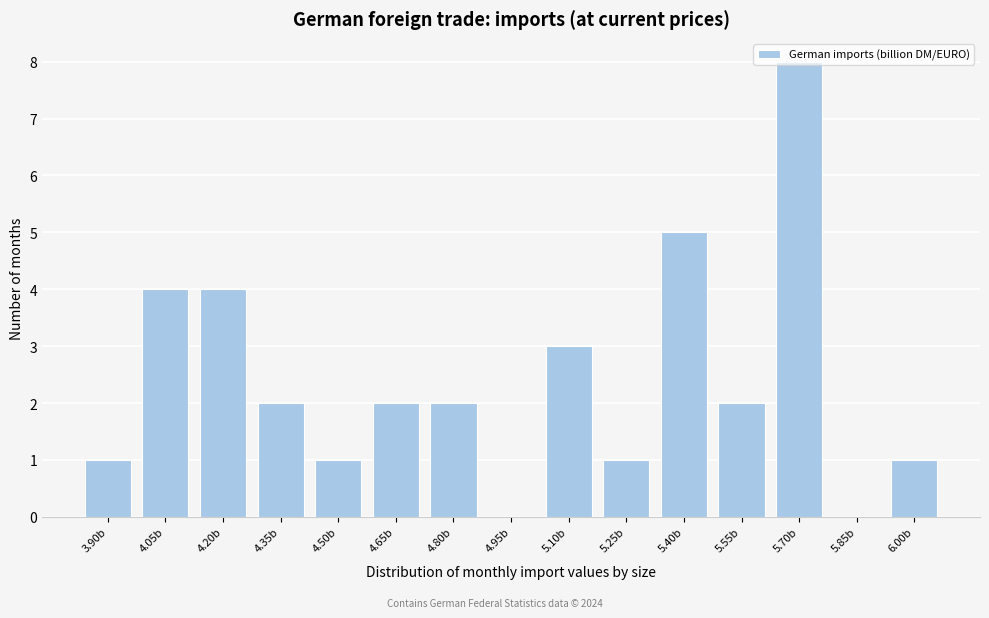

What is the sum of all values?

36